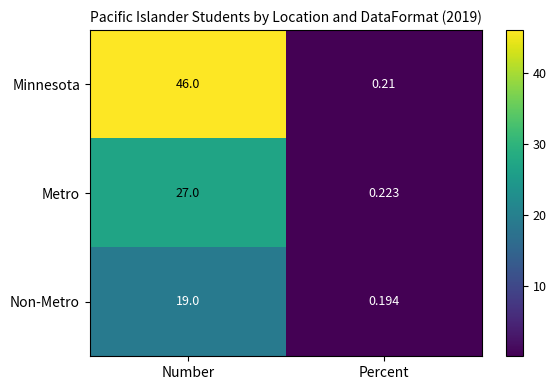

At which category is the sum across all series the highest?

Number